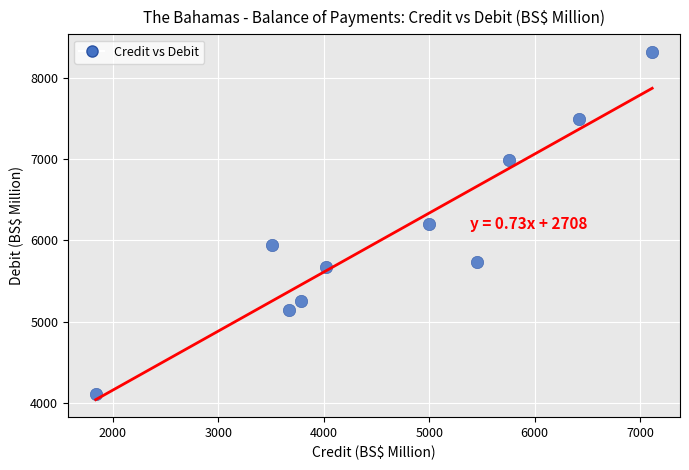

What is the average Y value?

6087.4